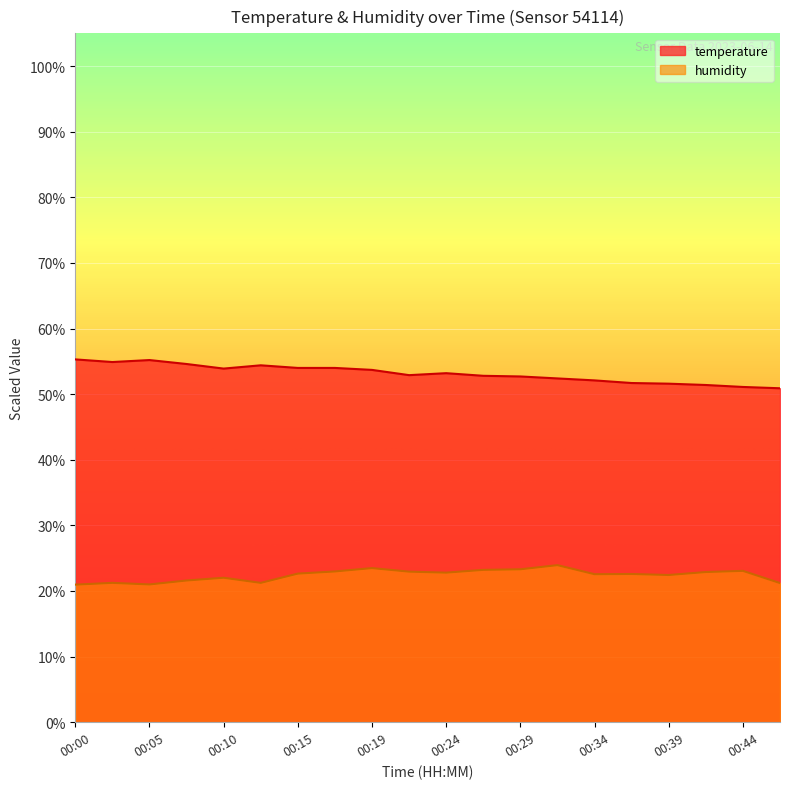

Which category has the highest value across all series?

00:00